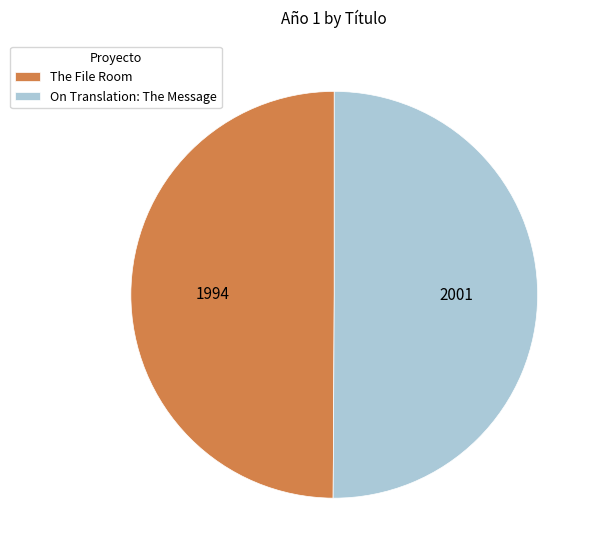

How many slices are in this pie chart?

2